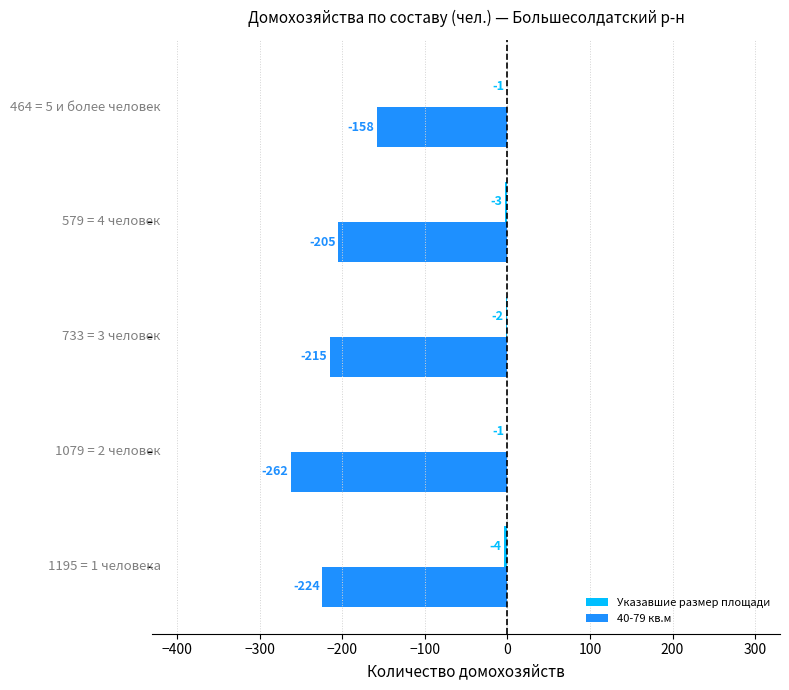

How many series are shown in this chart?

2